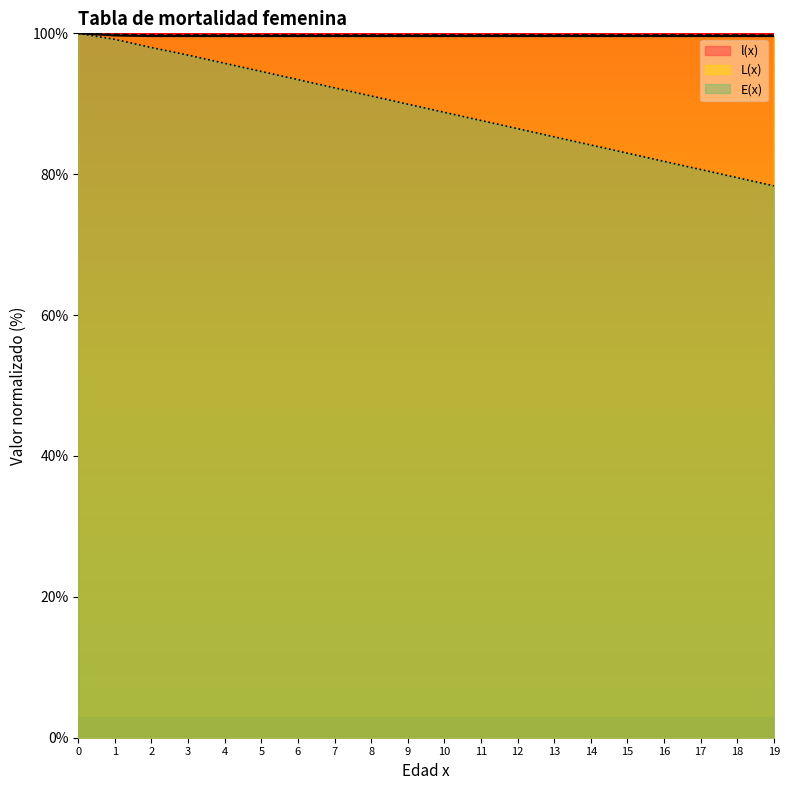

What is the value of the L(x) point at the 7th from the left?

99.8